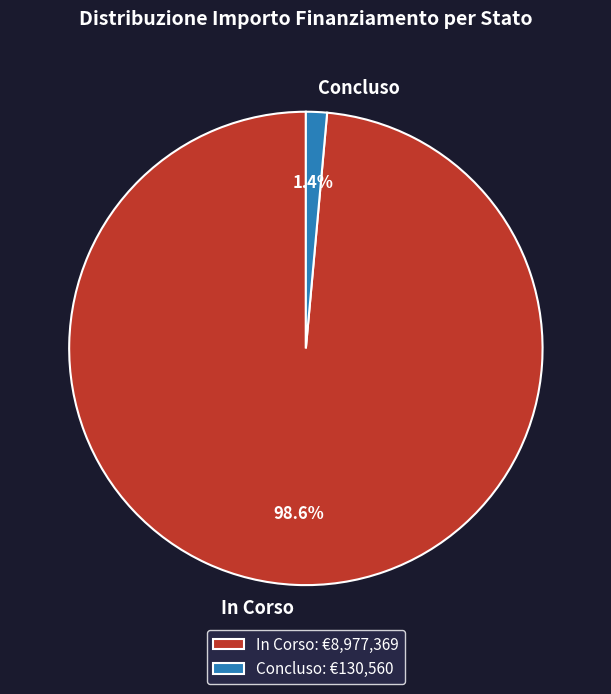

Count the number of slices in the pie.

2